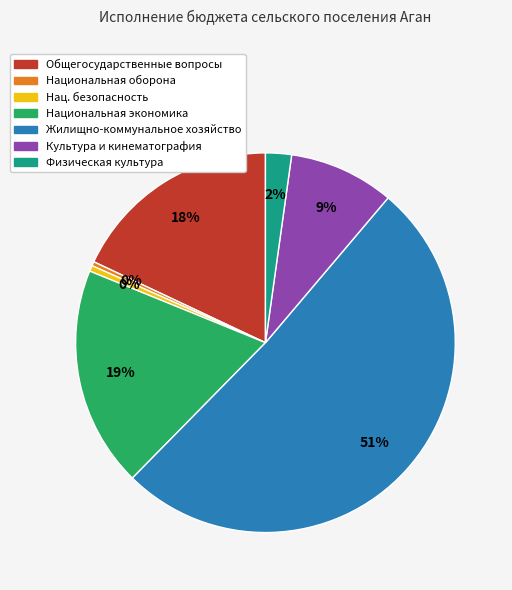

Is there a majority slice in this chart?

Yes